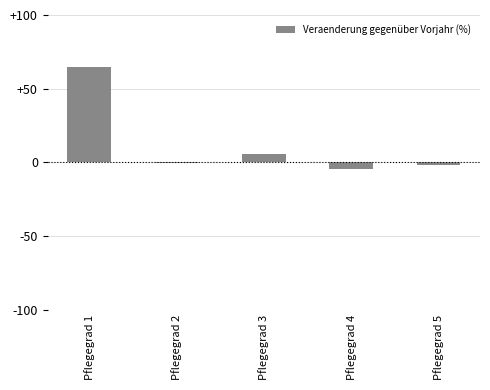

Reading left to right, extract all data points from this chart.

Pflegegrad 1=64.7	Pflegegrad 2=-0.2	Pflegegrad 3=5.7	Pflegegrad 4=-4.5	Pflegegrad 5=-1.9